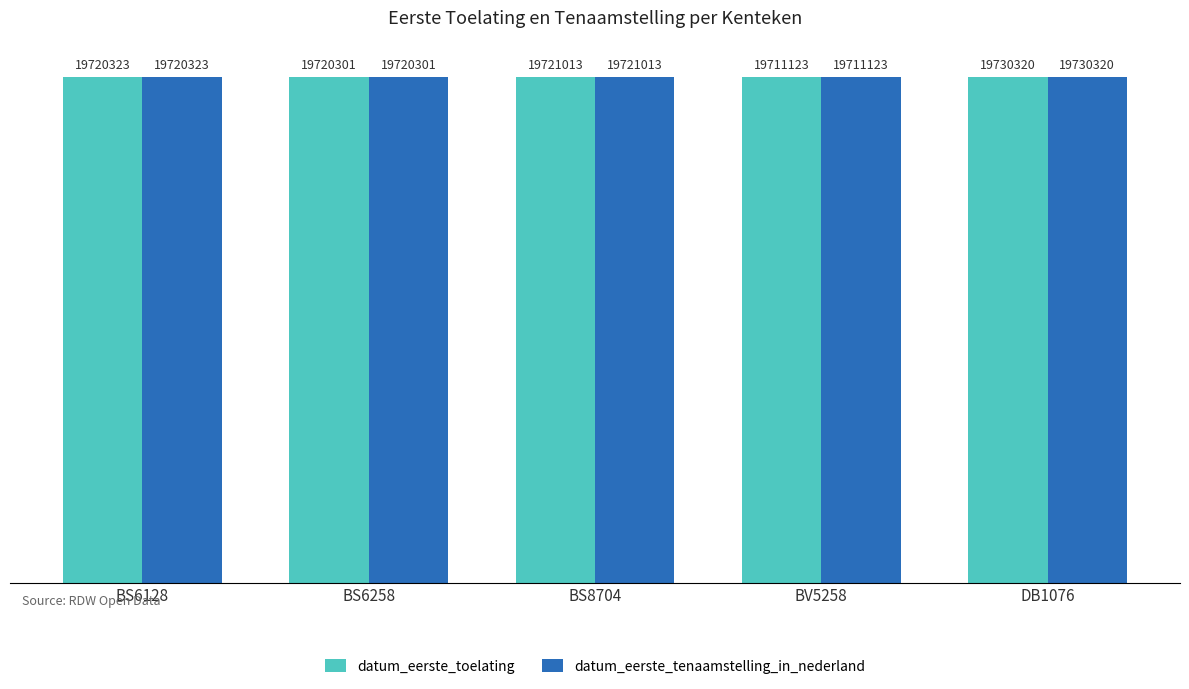

Are the bars horizontal?

No